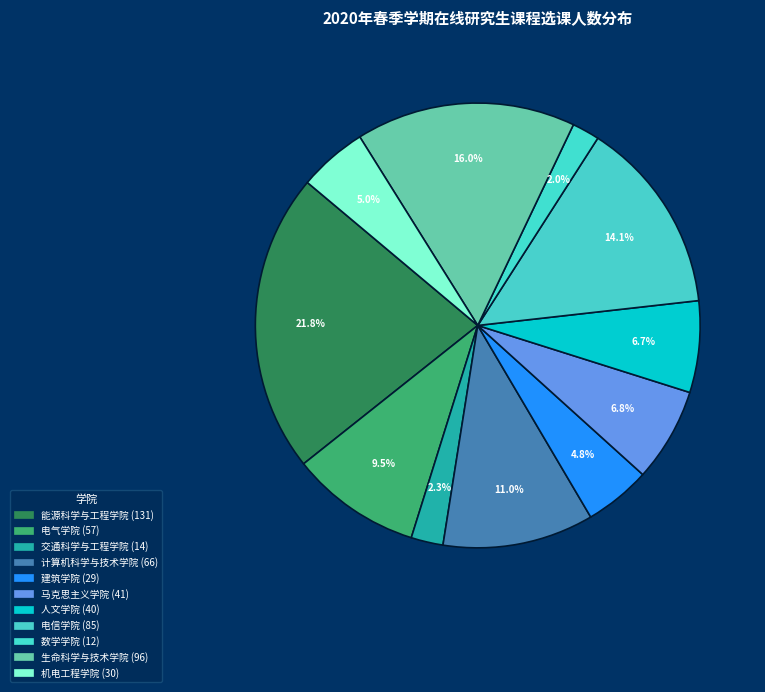

What percentage is NOT represented by 建筑学院?

95.2%